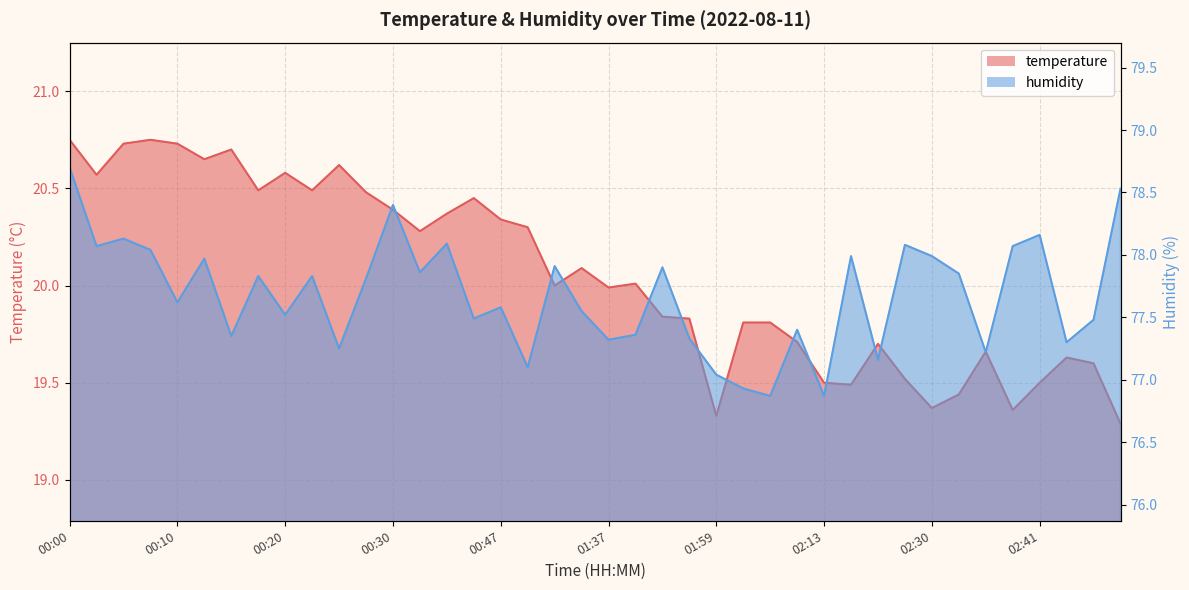

Which series has the largest total across all categories?

humidity